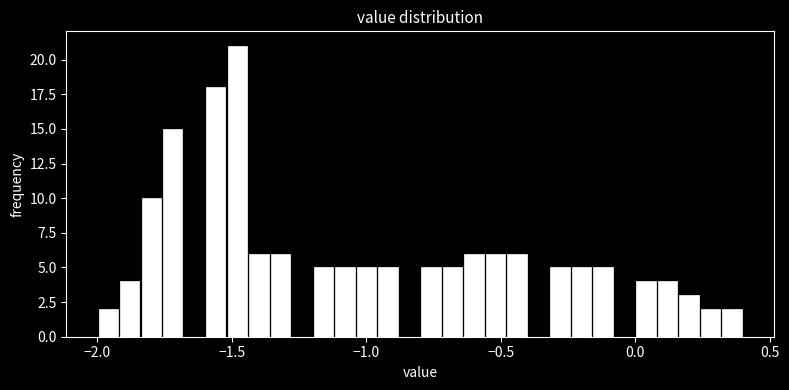

Read against the x-axis, roughly where is the centre of the tallest bar?

-1.50